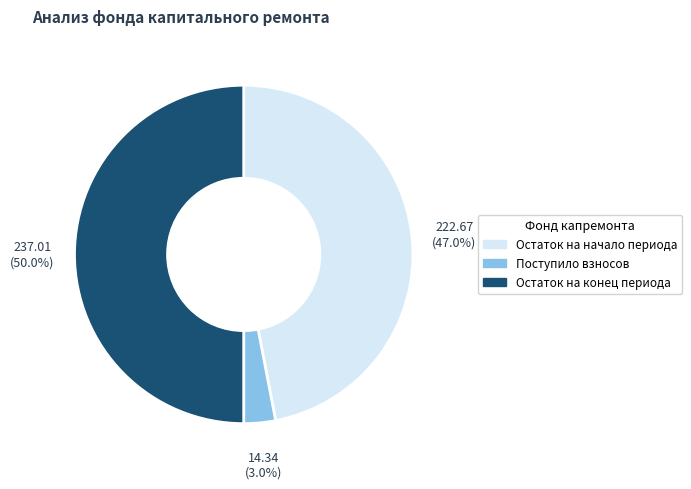

Count the number of slices in the pie.

3